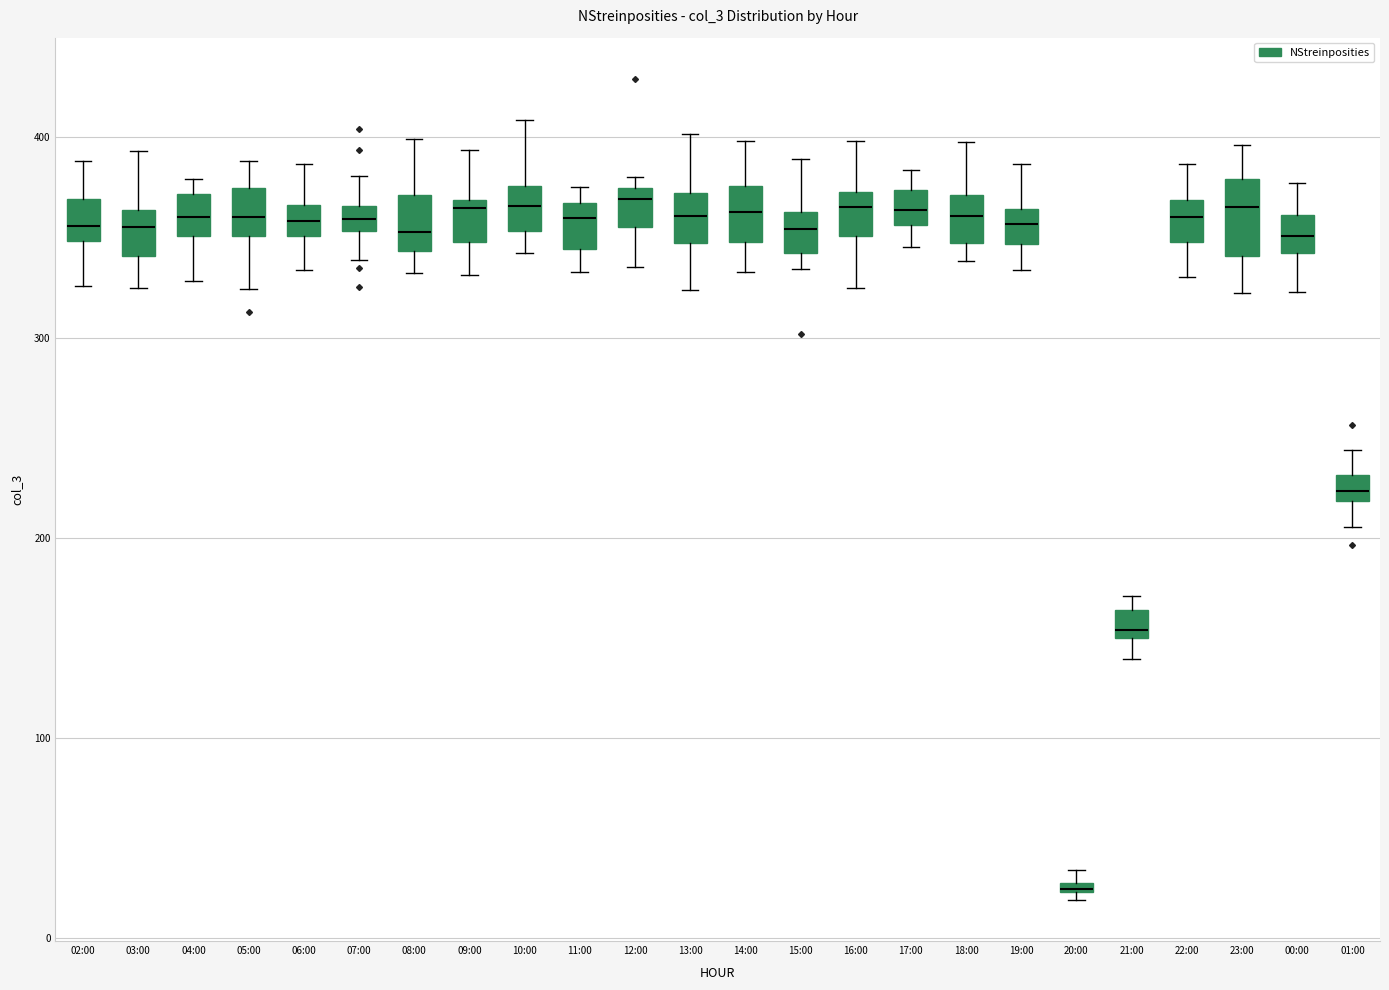

Which box is the tallest, from its lower edge to its upper edge?

23:00